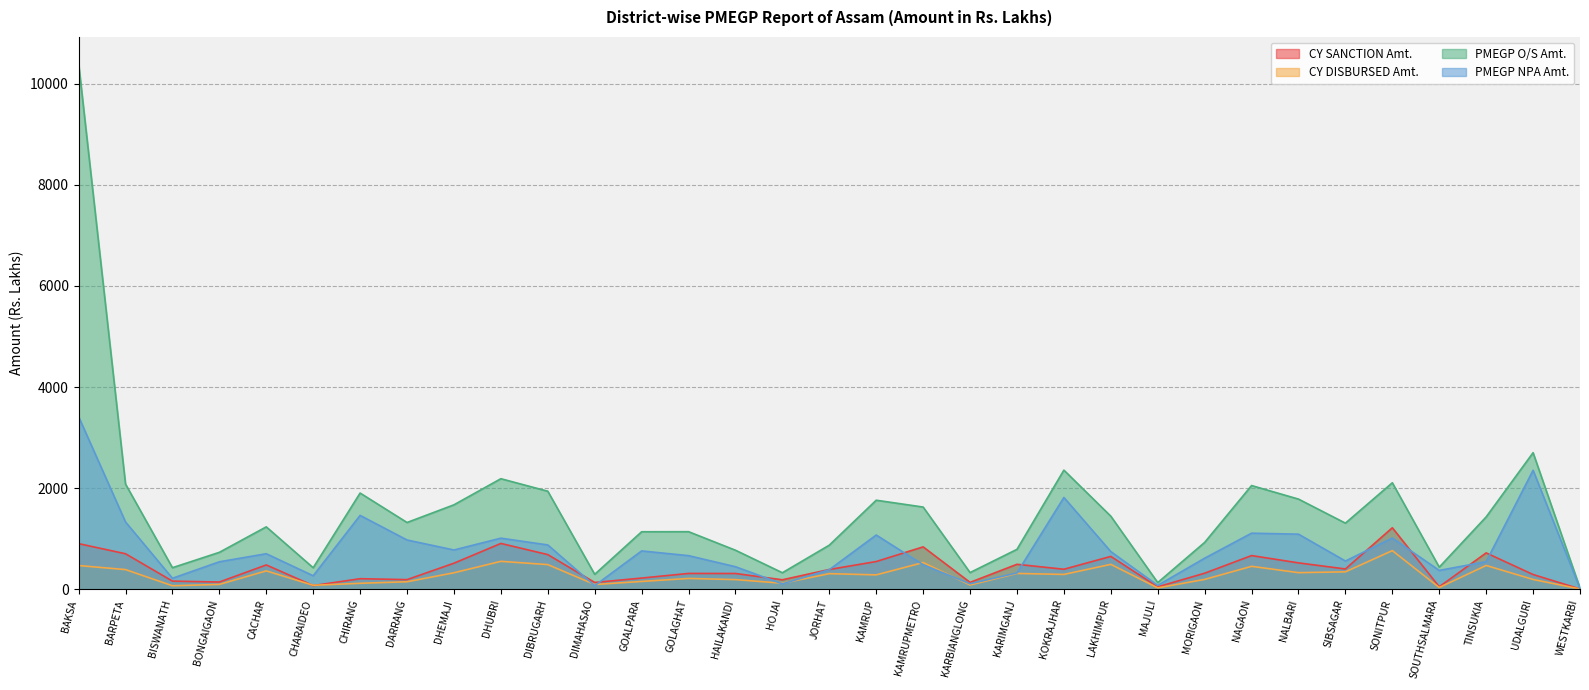

What is the total value across all series at CHARAIDEO?

839.5